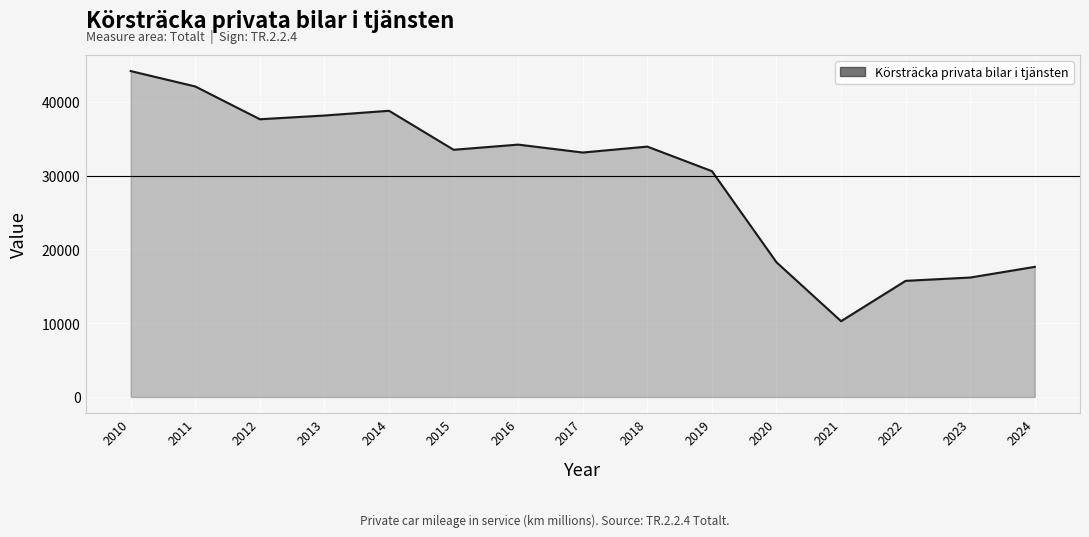

Reading right to left, transcribe all the data shown in this chart.

2024=17643	2023=16193	2022=15745	2021=10275	2020=18264	2019=30618	2018=33947	2017=33145	2016=34217	2015=33517	2014=38804	2013=38162	2012=37656	2011=42100	2010=44188